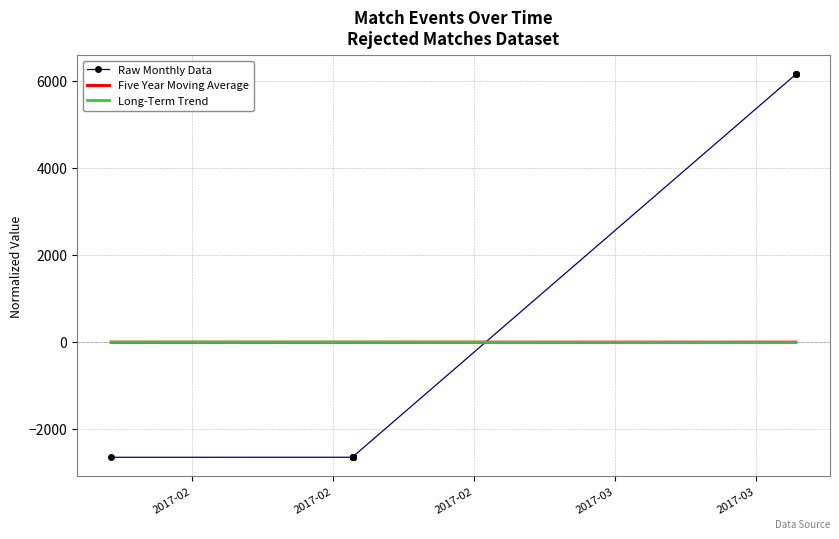

What are all the series names shown in the legend?

Raw Monthly Data, Five Year Moving Average, Long-Term Trend